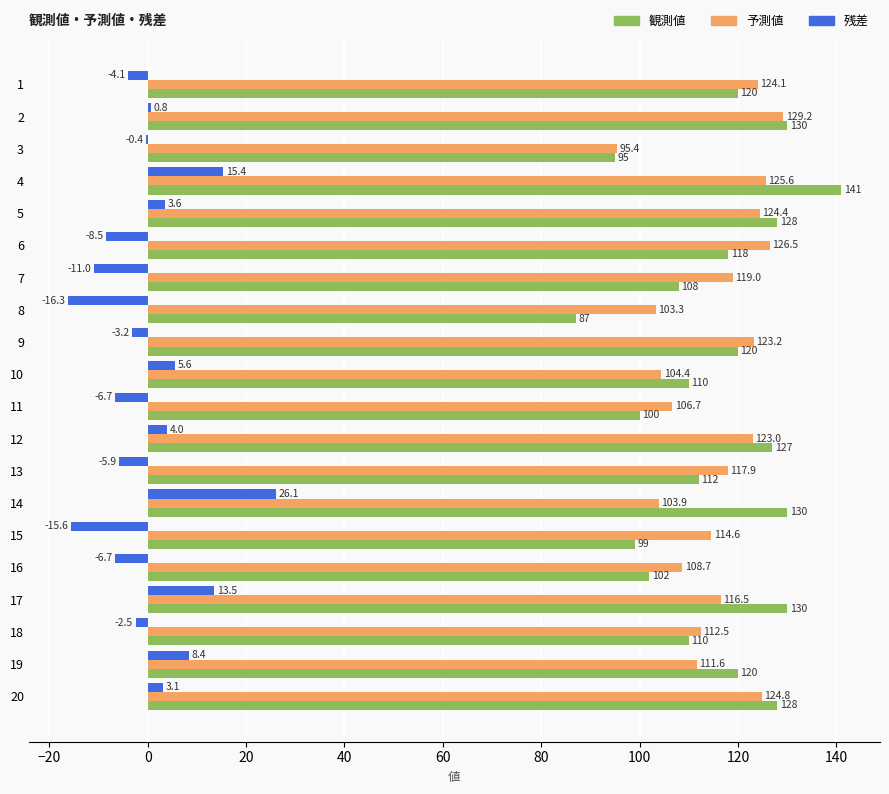

How many positive values does the 残差 series have?

9